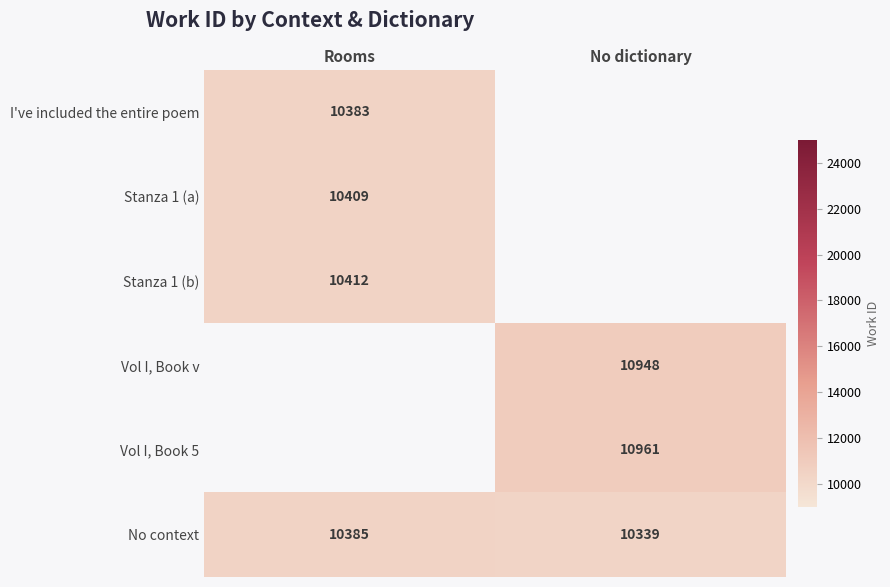

Is it true that I've included the entire poem equals 10383 at Rooms?

True